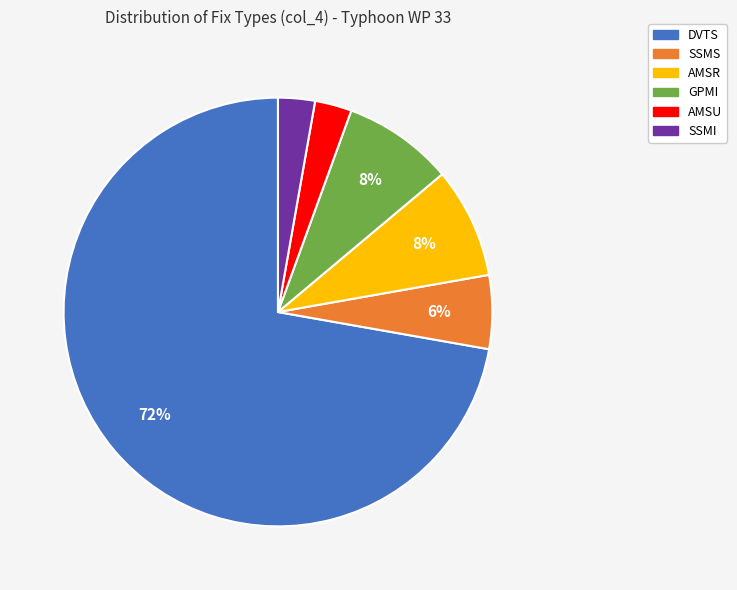

To the nearest percent, what is the difference between the SSMS and AMSU slice percentages?

3%